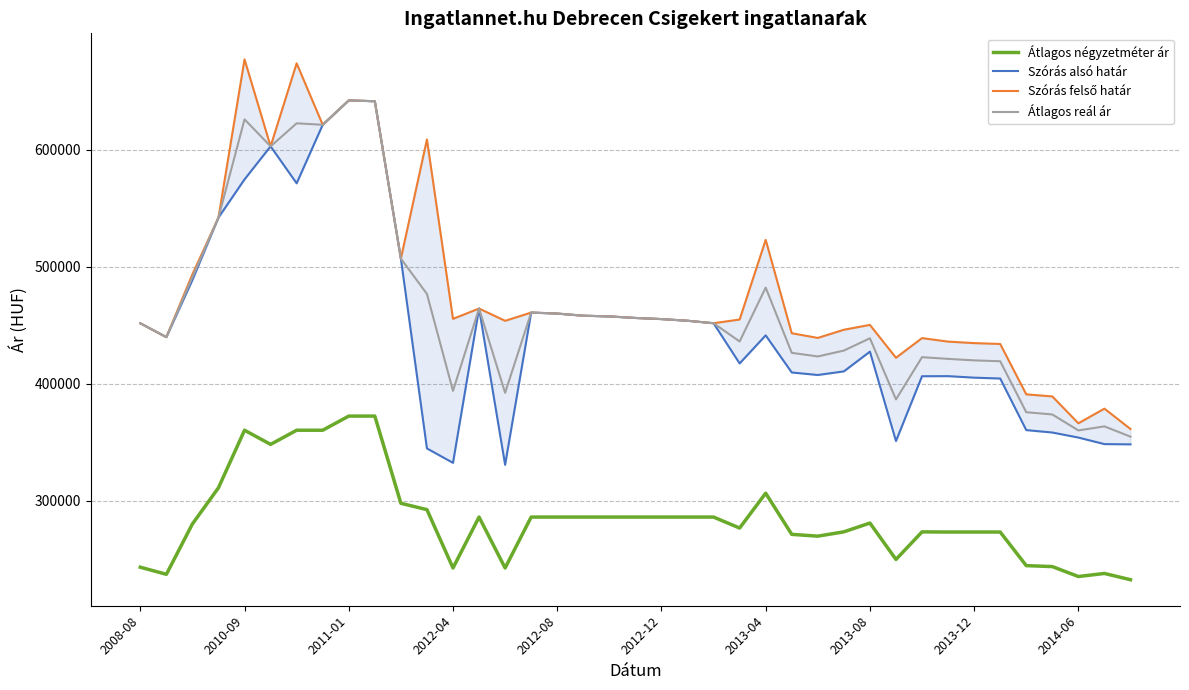

What value does the Szórás alsó határ series have at 37?

348527